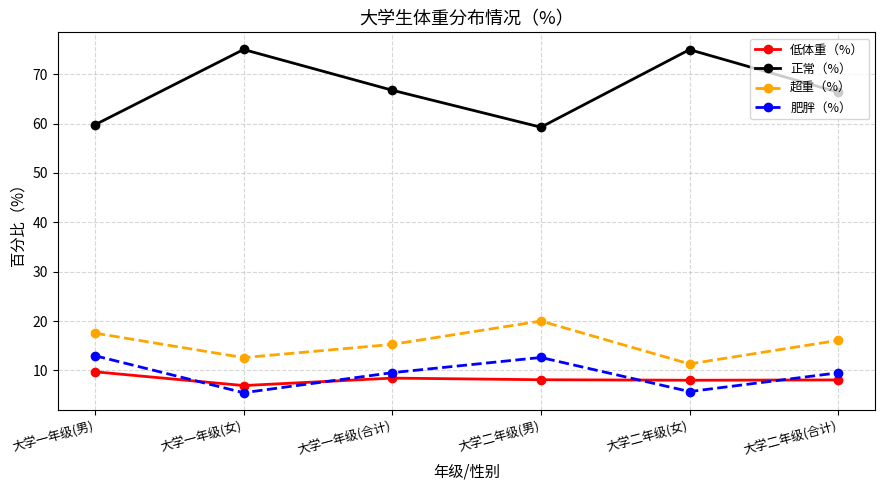

Which category has the highest value in the 超重（%） series?

大学二年级(男)